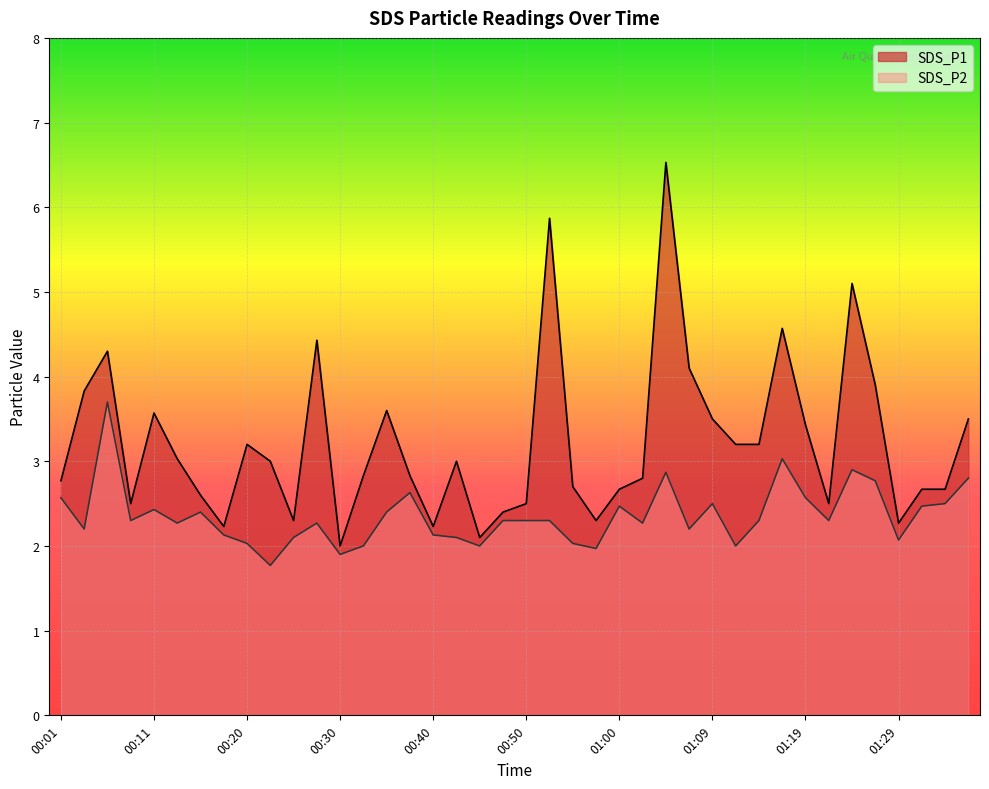

Where does the SDS_P1 series first go above 3?

00:03